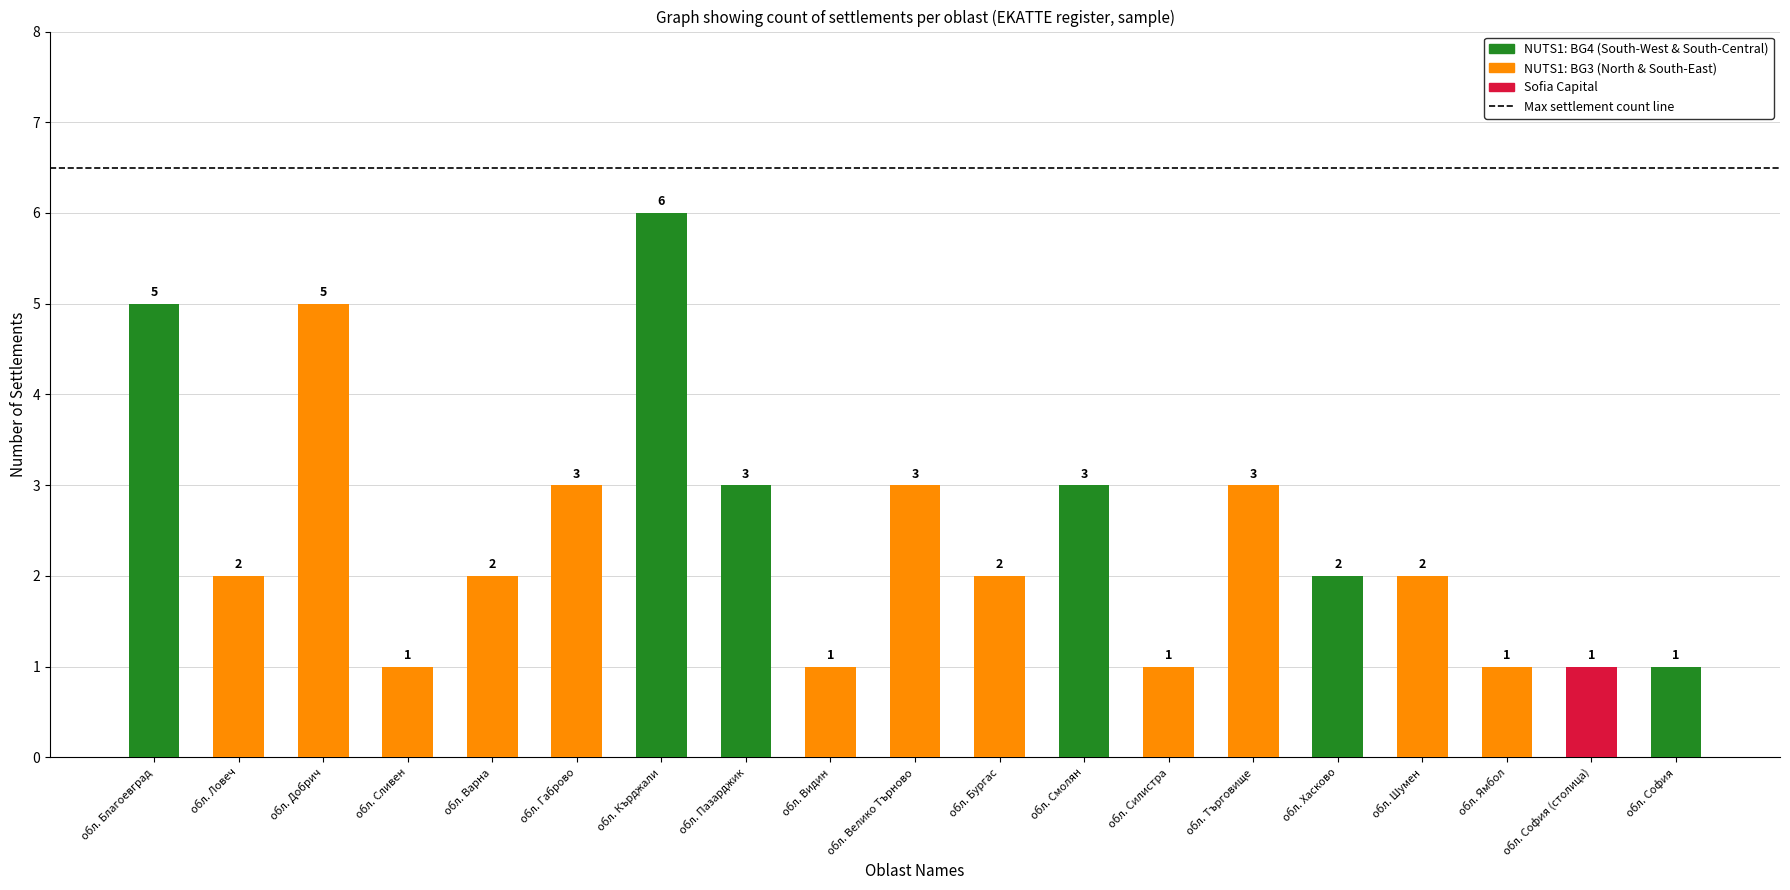

What is the difference between the second highest and second lowest values?

4